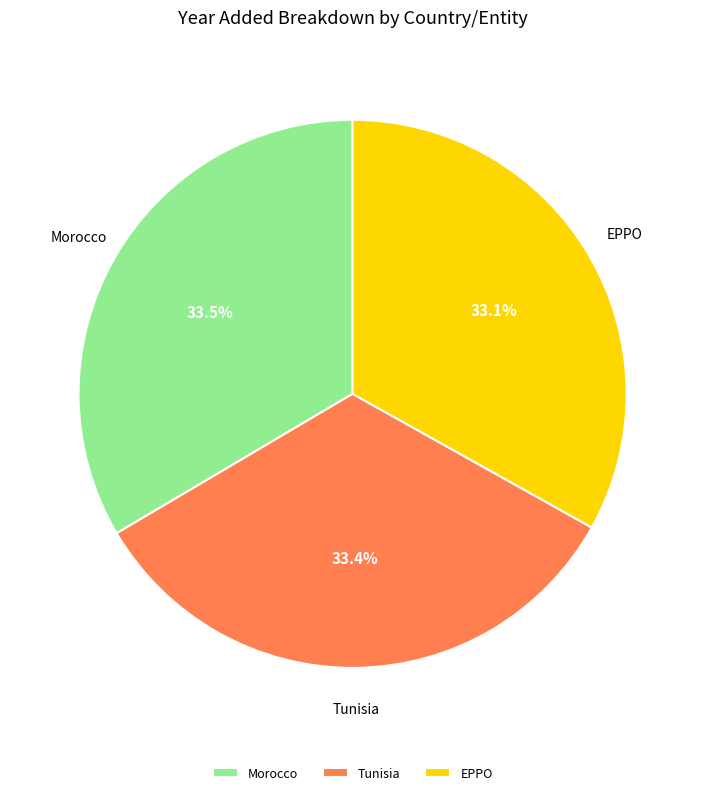

What portion of the pie excludes EPPO?

66.9%